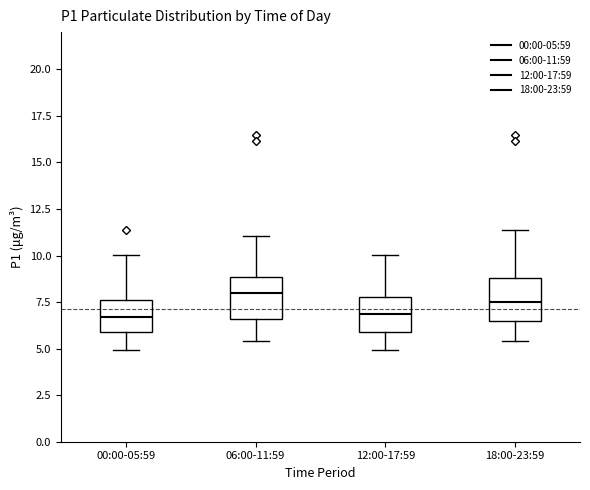

Where is the upper edge of the box for 00:00-05:59 on the y-axis? The values are not printed on the chart, so give them approximately, as read against the axis.

7.5